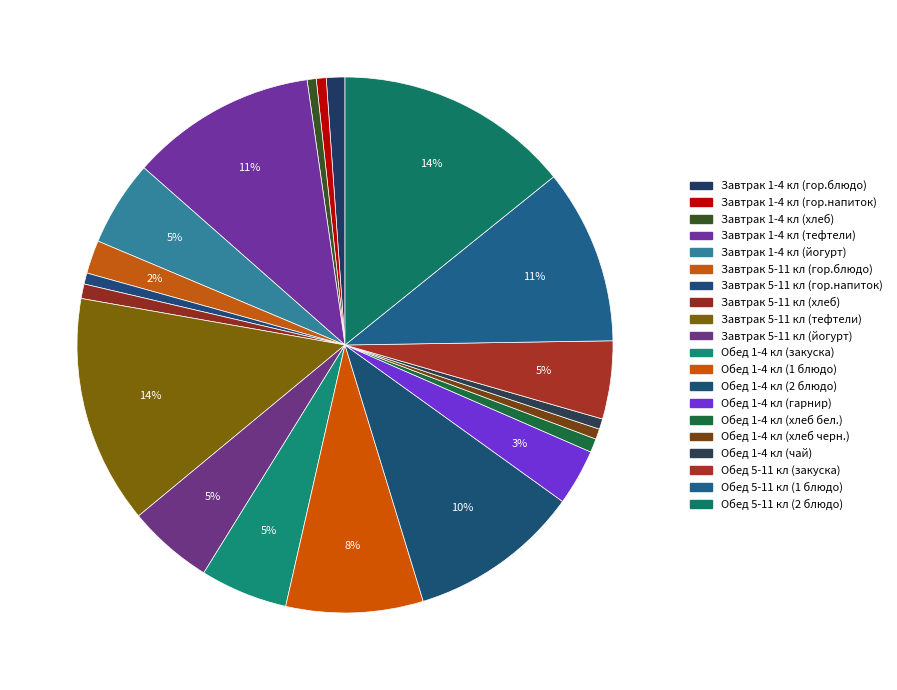

Count the number of slices in the pie.

20